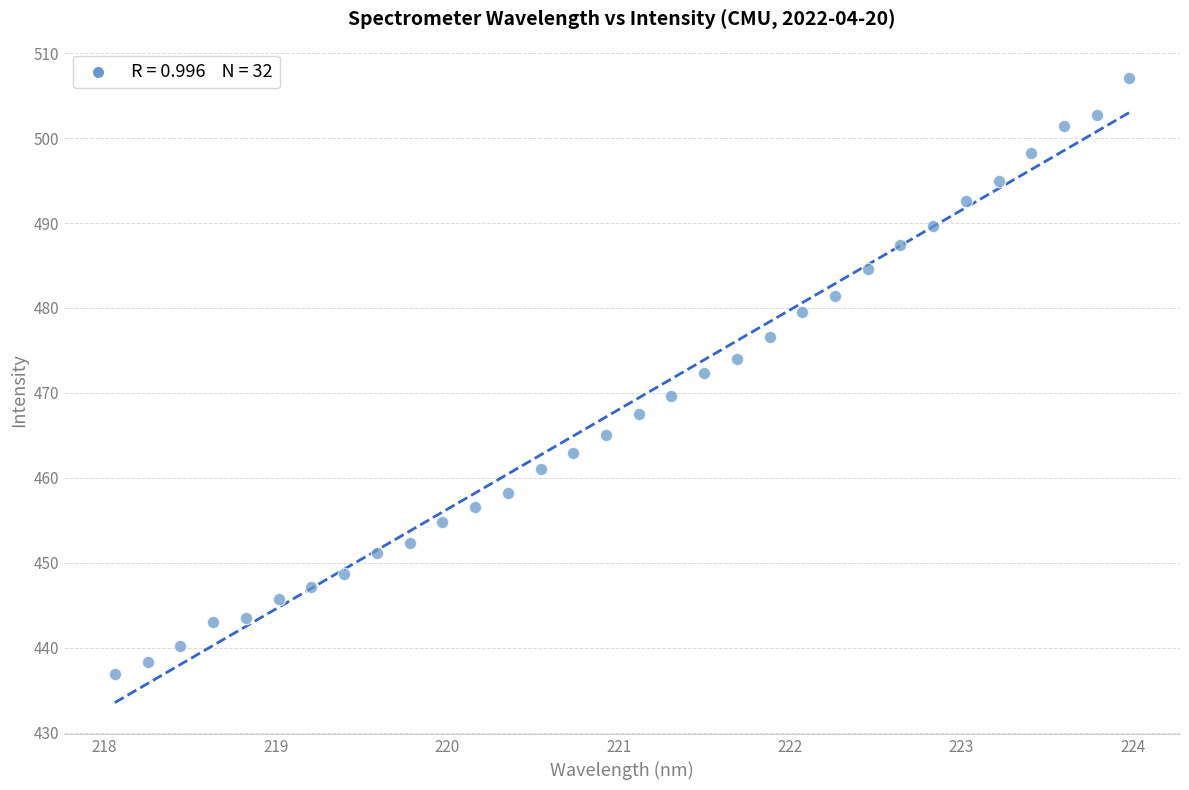

What is the range of Y values (max minus min)?

70.1